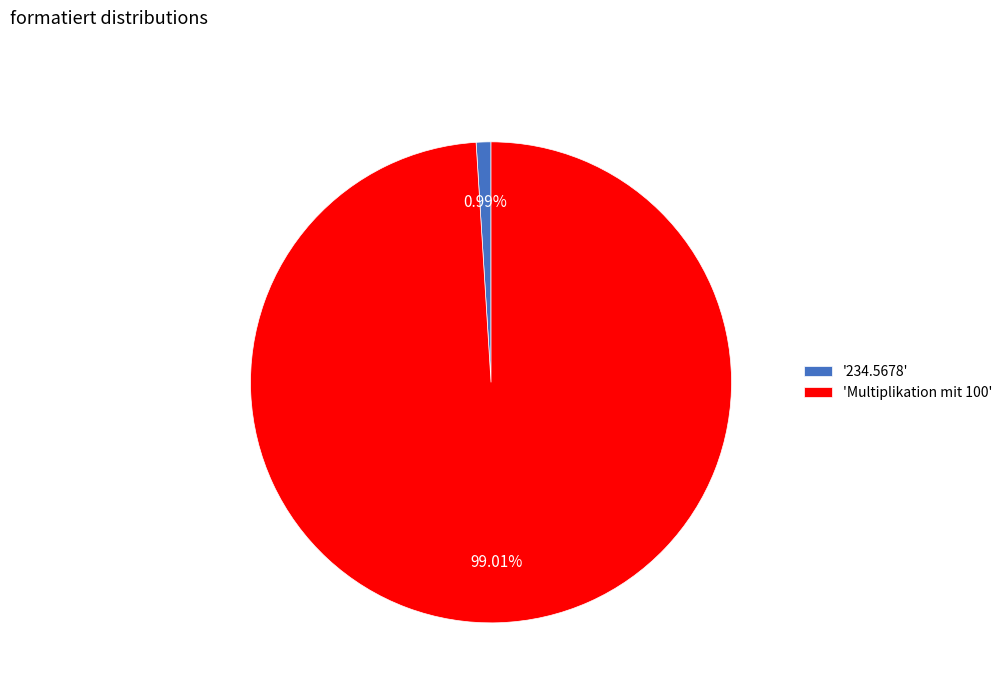

Is there any slice that represents more than half of the pie?

Yes